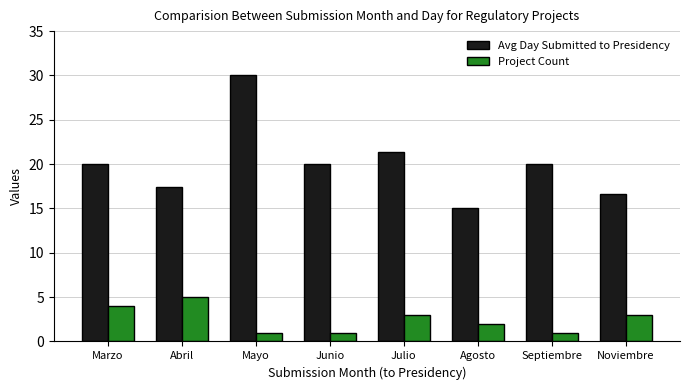

What position from the right is Junio?

5